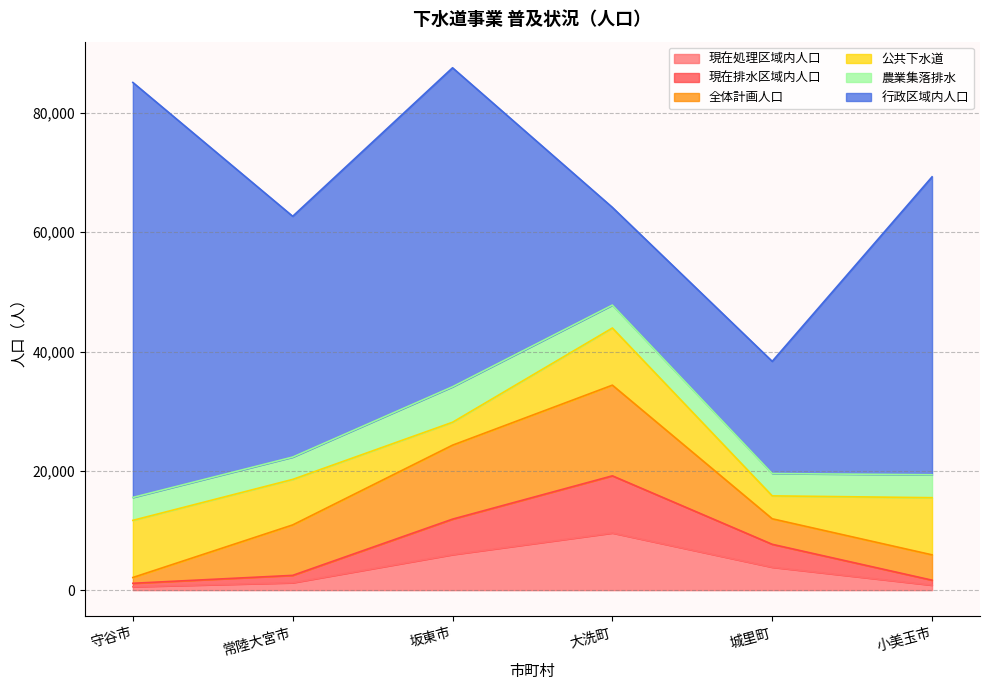

Between 守谷市 and 小美玉市, which series saw the biggest shift?

行政区域内人口